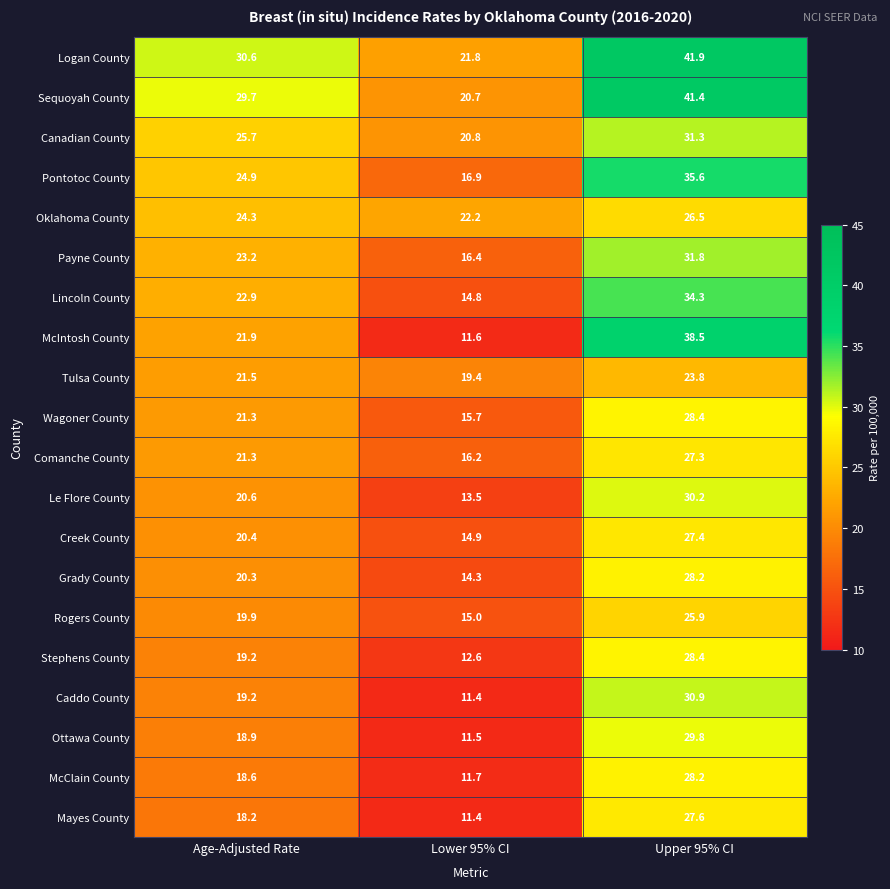

How many data points in Logan County are above 30?

2